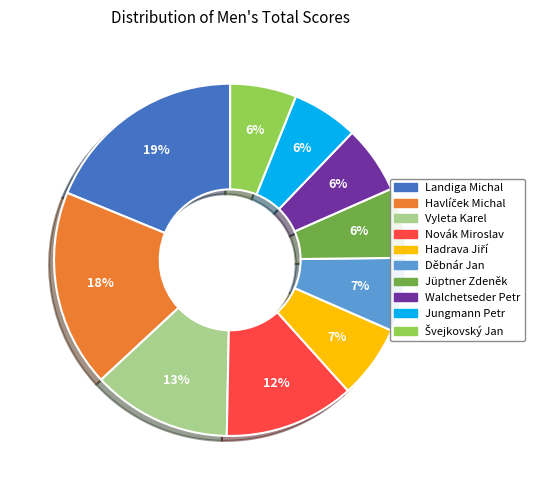

Which has a higher value, Vyleta Karel or Jüptner Zdeněk?

Vyleta Karel